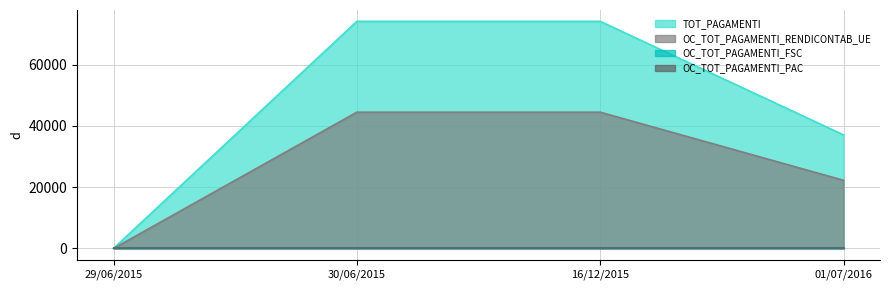

True or false: OC_TOT_PAGAMENTI_RENDICONTAB_UE and TOT_PAGAMENTI intersect in this chart.

False